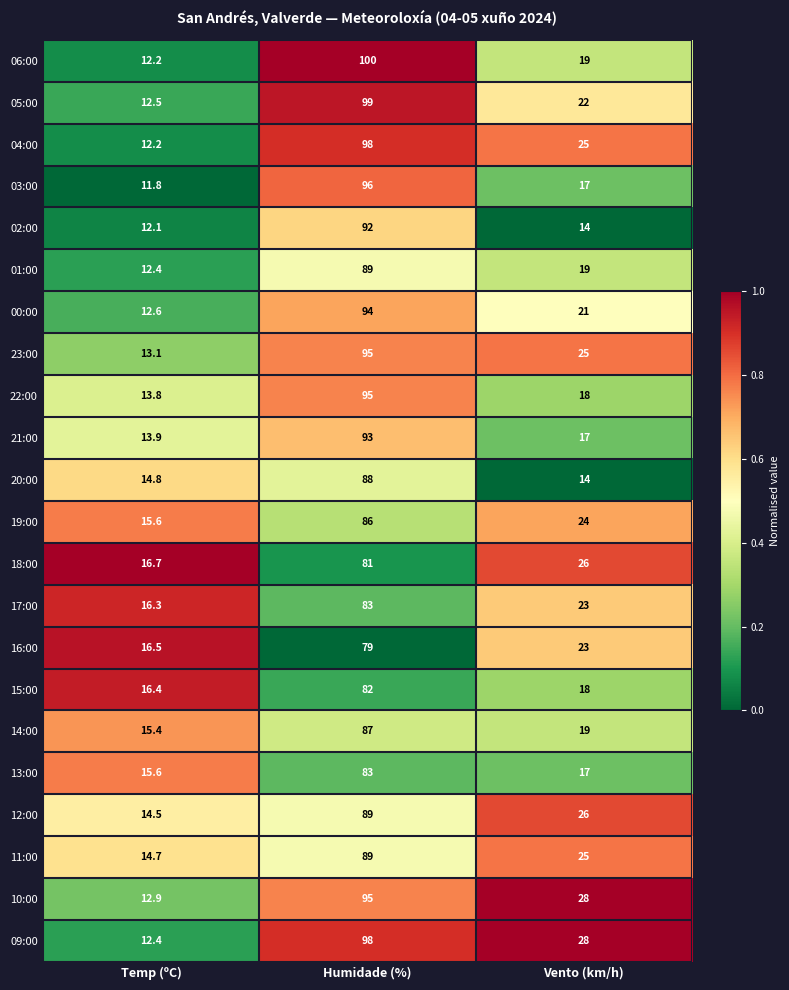

What is the lowest value of the 20:00 series?

14.0